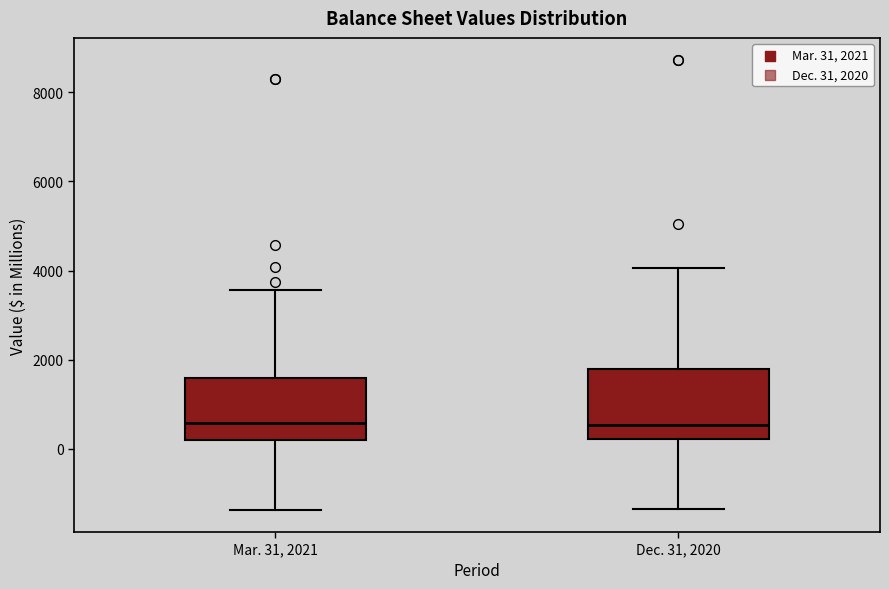

Reading left to right, read every box against the y-axis: the position of its median line, the range the box covers, and the ends of its whiskers. The values are not printed on the chart, so give them approximately, as read against the axis.

Mar. 31, 2021: median 600, box 200 to 1600, whiskers -1400 to 3600
Dec. 31, 2020: median 600, box 200 to 1800, whiskers -1400 to 4000